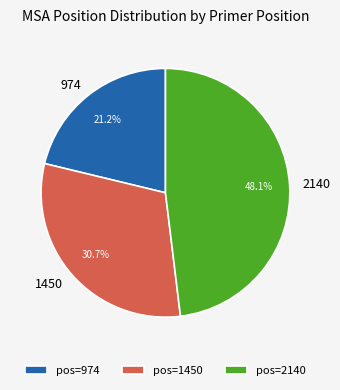

Which category has the biggest portion of the pie?

pos=2140